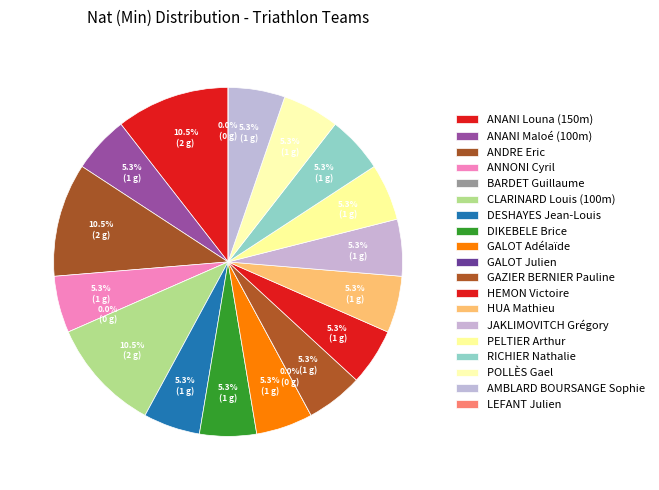

What is the ratio of the value at GAZIER BERNIER Pauline to the value at RICHIER Nathalie?

1.0